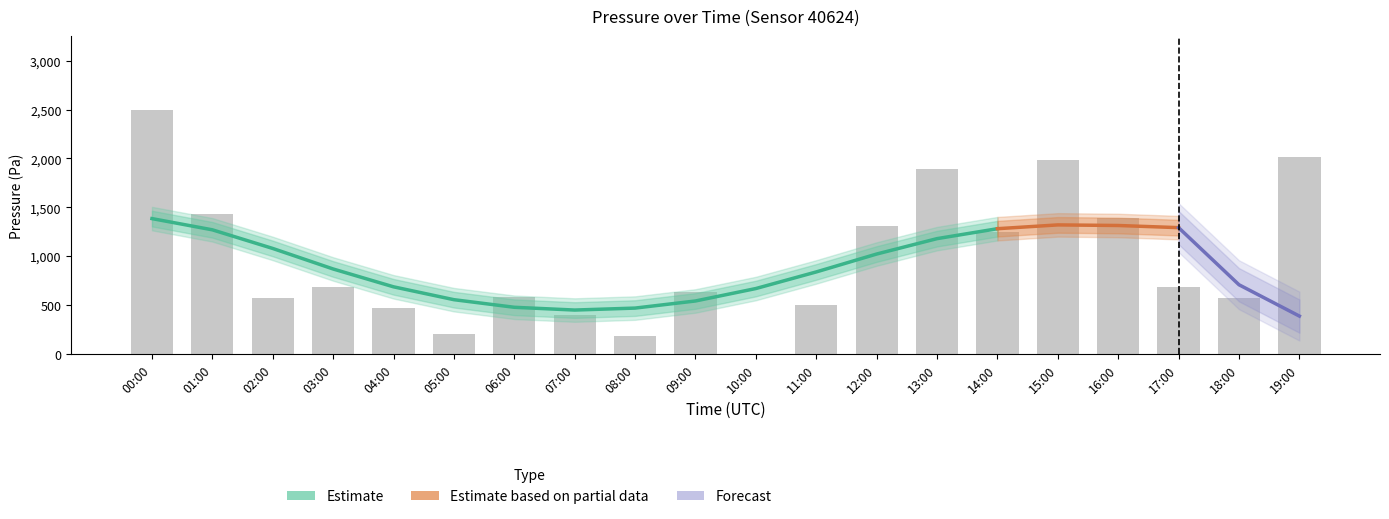

The chart shows a value of 565.6 at 15:00. True or false?

False